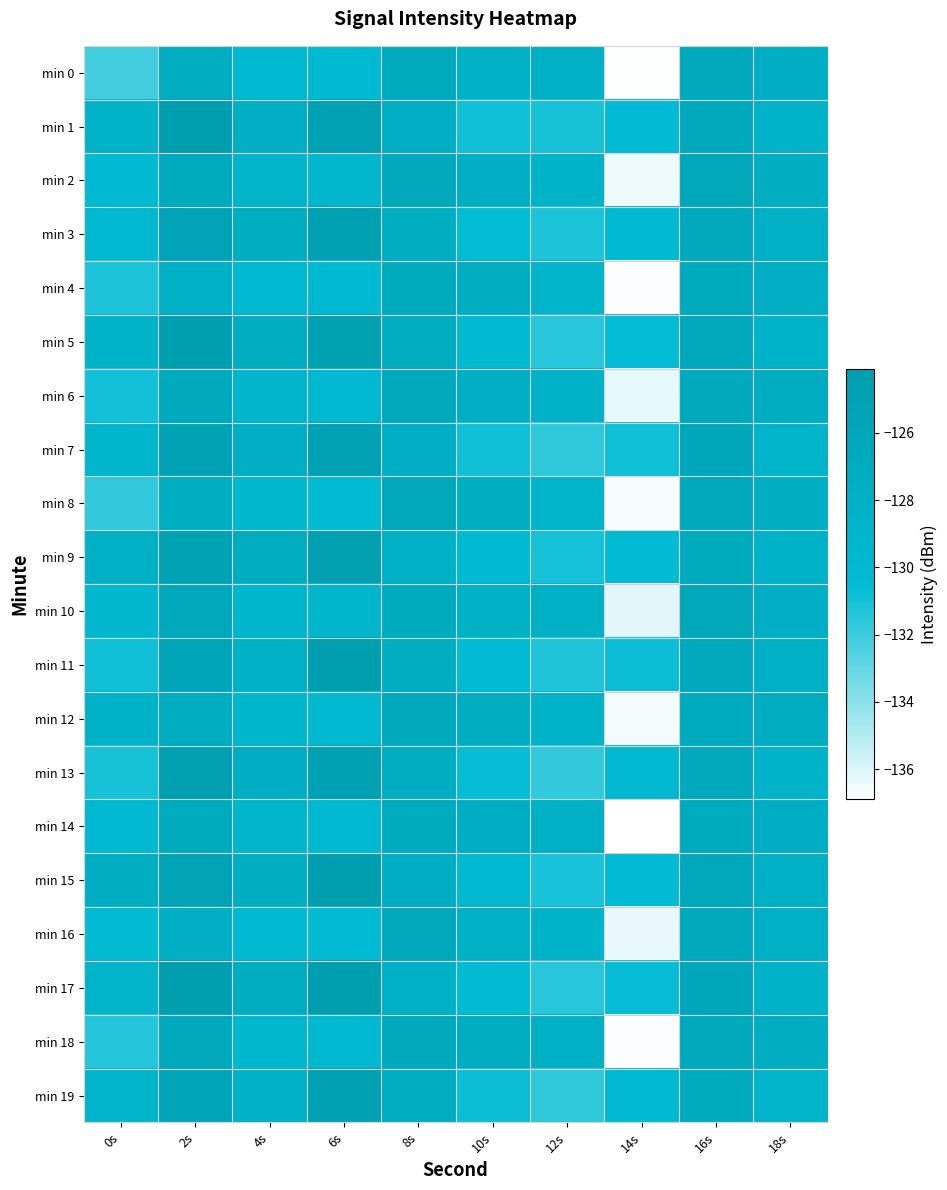

Reading left to right, transcribe all the data shown in this chart.

min 0: 0s=-132.2	2s=-127.3	4s=-129.7	6s=-130.3	8s=-126.9	10s=-128.0	12s=-128.2	14s=-136.8	16s=-126.4	18s=-127.6
min 1: 0s=-128.5	2s=-124.2	4s=-127.8	6s=-125.0	8s=-127.7	10s=-130.9	12s=-131.1	14s=-130.4	16s=-126.7	18s=-128.6
min 2: 0s=-130.1	2s=-126.8	4s=-128.9	6s=-129.5	8s=-126.5	10s=-127.7	12s=-128.6	14s=-136.5	16s=-126.1	18s=-127.5
min 3: 0s=-129.9	2s=-125.4	4s=-127.3	6s=-124.7	8s=-127.5	10s=-130.6	12s=-131.2	14s=-130.1	16s=-126.5	18s=-128.2
min 4: 0s=-131.2	2s=-127.9	4s=-129.8	6s=-130.1	8s=-126.8	10s=-127.3	12s=-128.9	14s=-136.8	16s=-126.8	18s=-127.8
min 5: 0s=-128.7	2s=-124.3	4s=-127.2	6s=-124.6	8s=-127.2	10s=-130.2	12s=-131.5	14s=-130.6	16s=-126.2	18s=-128.6
min 6: 0s=-131.0	2s=-126.7	4s=-129.1	6s=-129.8	8s=-126.5	10s=-127.8	12s=-128.3	14s=-136.2	16s=-126.7	18s=-127.1
min 7: 0s=-129.3	2s=-125.1	4s=-127.7	6s=-124.9	8s=-127.7	10s=-130.9	12s=-131.7	14s=-130.9	16s=-126.0	18s=-128.9
min 8: 0s=-131.8	2s=-127.4	4s=-129.5	6s=-130.3	8s=-126.1	10s=-127.5	12s=-128.8	14s=-136.7	16s=-126.3	18s=-127.5
min 9: 0s=-128.2	2s=-124.9	4s=-127.0	6s=-124.5	8s=-127.9	10s=-130.1	12s=-131.0	14s=-130.3	16s=-126.8	18s=-128.3
min 10: 0s=-129.5	2s=-126.2	4s=-129.3	6s=-129.2	8s=-126.8	10s=-127.9	12s=-128.1	14s=-136.1	16s=-126.1	18s=-127.8
min 11: 0s=-130.9	2s=-125.7	4s=-127.9	6s=-124.3	8s=-127.3	10s=-130.5	12s=-131.3	14s=-130.8	16s=-126.6	18s=-128.1
min 12: 0s=-128.4	2s=-127.1	4s=-129.2	6s=-130.0	8s=-126.5	10s=-127.2	12s=-128.6	14s=-136.6	16s=-126.9	18s=-127.2
min 13: 0s=-131.1	2s=-124.5	4s=-127.6	6s=-124.8	8s=-127.0	10s=-130.7	12s=-131.8	14s=-130.0	16s=-126.3	18s=-128.7
min 14: 0s=-129.7	2s=-126.9	4s=-129.0	6s=-129.7	8s=-126.9	10s=-127.6	12s=-128.2	14s=-136.9	16s=-126.8	18s=-127.6
min 15: 0s=-127.5	2s=-125.3	4s=-127.5	6s=-124.1	8s=-127.6	10s=-130.0	12s=-131.1	14s=-130.5	16s=-126.2	18s=-128.0
min 16: 0s=-130.3	2s=-127.7	4s=-129.9	6s=-130.5	8s=-126.2	10s=-127.9	12s=-128.7	14s=-136.3	16s=-126.7	18s=-127.9
min 17: 0s=-128.8	2s=-124.1	4s=-127.1	6s=-124.2	8s=-127.9	10s=-130.3	12s=-131.5	14s=-130.7	16s=-126.0	18s=-128.5
min 18: 0s=-131.4	2s=-126.4	4s=-129.6	6s=-129.9	8s=-126.7	10s=-127.1	12s=-128.0	14s=-136.8	16s=-126.5	18s=-127.3
min 19: 0s=-129.1	2s=-125.8	4s=-127.9	6s=-124.7	8s=-127.1	10s=-130.8	12s=-131.7	14s=-130.2	16s=-126.9	18s=-128.8